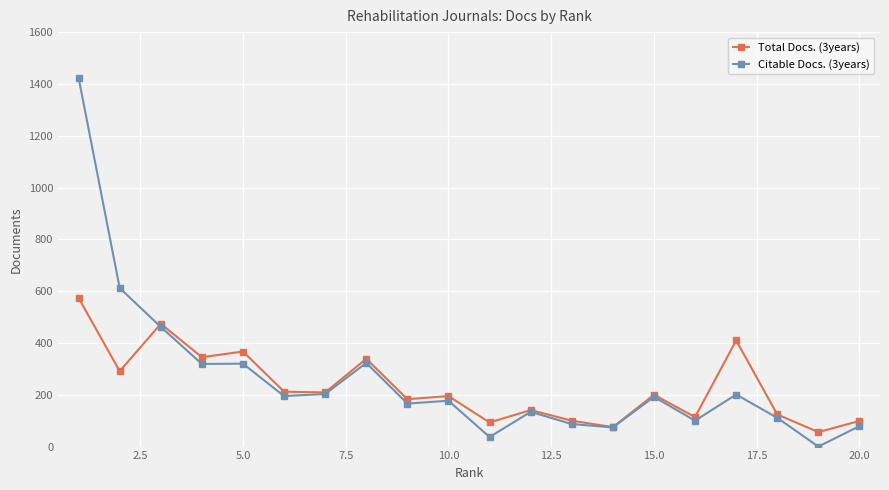

Which series has the widest spread of values?

Citable Docs. (3years)